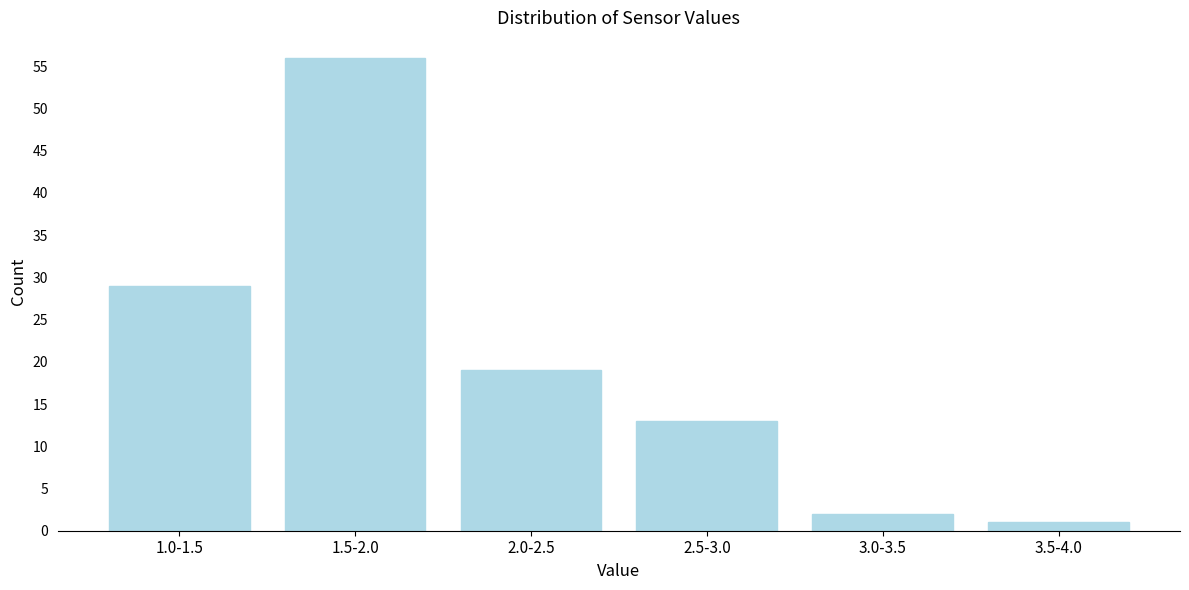

Reading right to left, what are all the values shown in this chart?

1	2	13	19	56	29